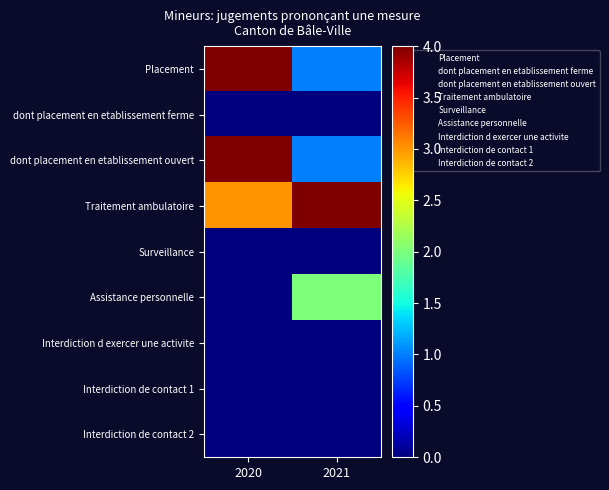

At 2021, list the series in order from largest to smallest.

Traitement ambulatoire, Assistance personnelle, Placement, dont placement en etablissement ouvert, dont placement en etablissement ferme, Surveillance, Interdiction d exercer une activite, Interdiction de contact 1, Interdiction de contact 2